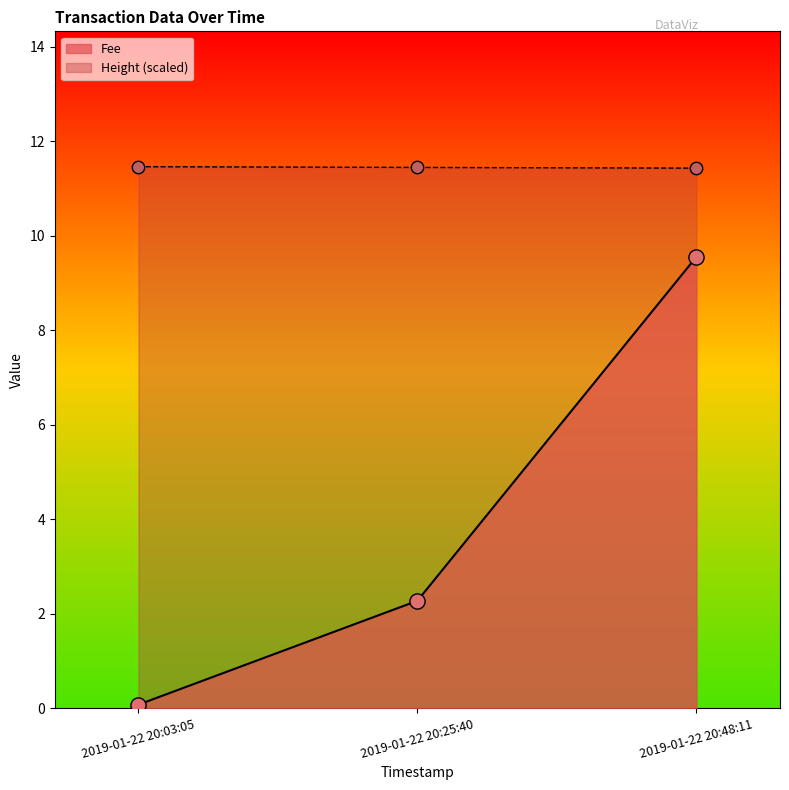

Is the value of Fee at 2019-01-22 20:25:40 greater than the value of Height at 2019-01-22 20:03:05?

No